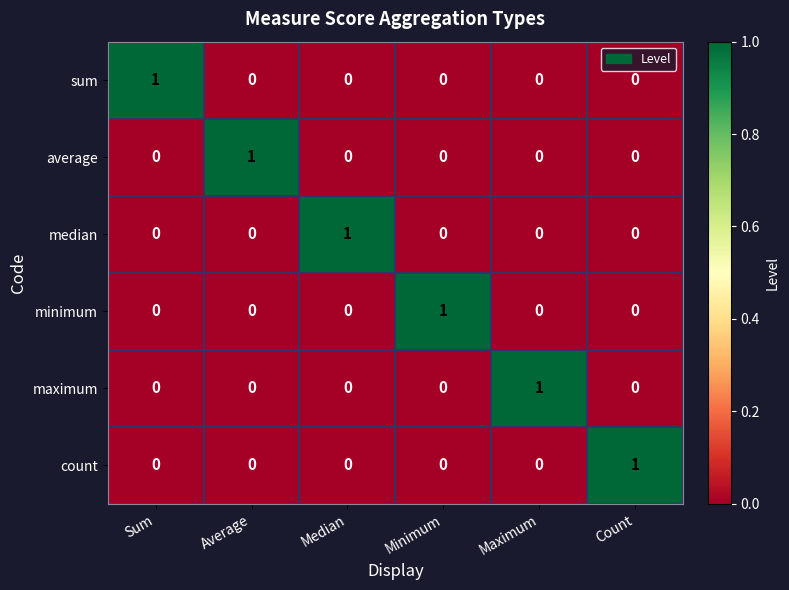

The value of average at Average is 0. True or false?

False